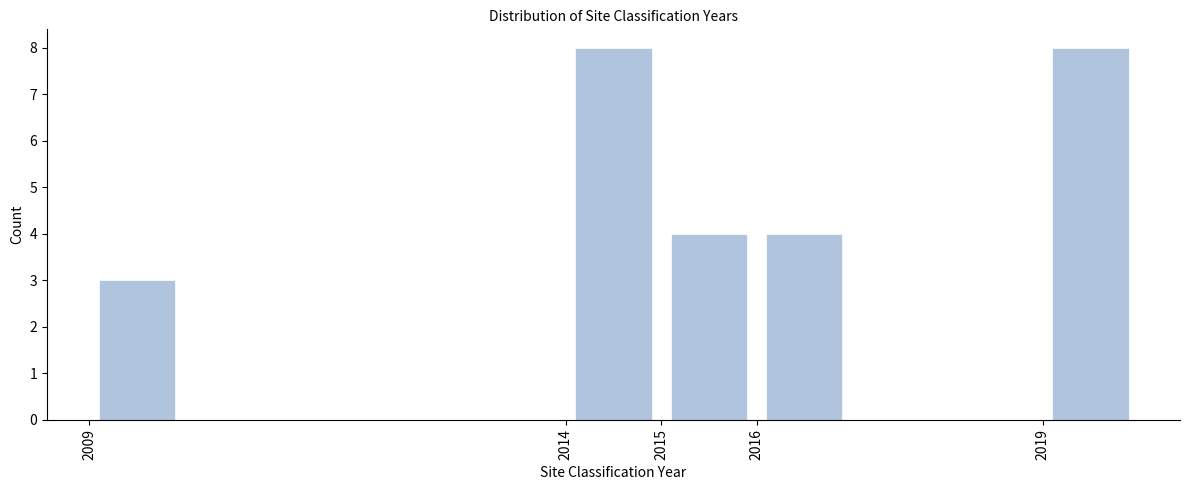

Reading left to right, list every bar in this chart as the range it spans on the x-axis followed by its height. The values are not printed on the chart, so give them approximately, as read against the axis.

2009 to 2010: 3
2010 to 2011: 0
2011 to 2012: 0
2012 to 2013: 0
2013 to 2014: 0
2014 to 2015: 8
2015 to 2016: 4
2016 to 2017: 4
2017 to 2018: 0
2018 to 2019: 0
2019 to 2020: 8